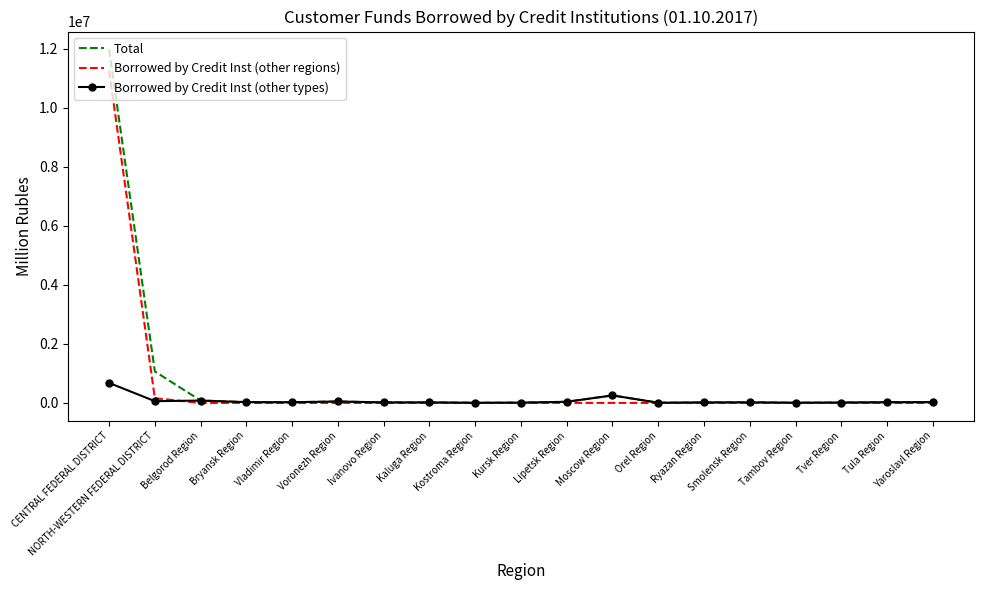

What is the maximum value shown in the chart?

11978759